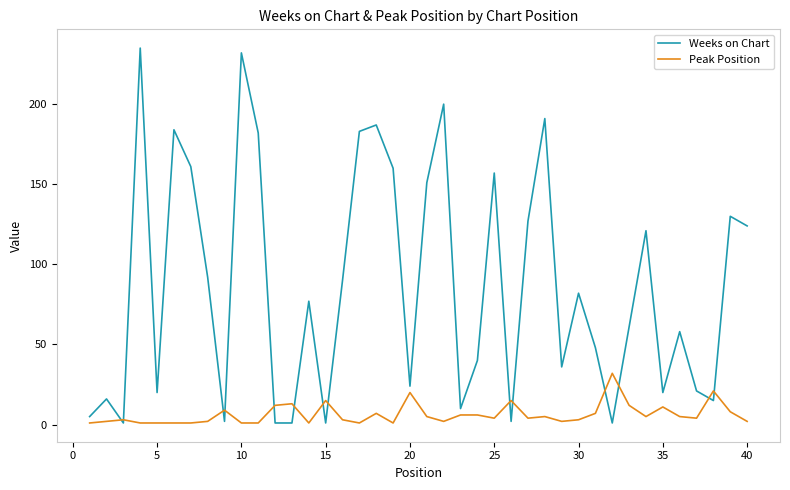

List the series in order of their peak value, lowest first.

Peak Position, Weeks on Chart